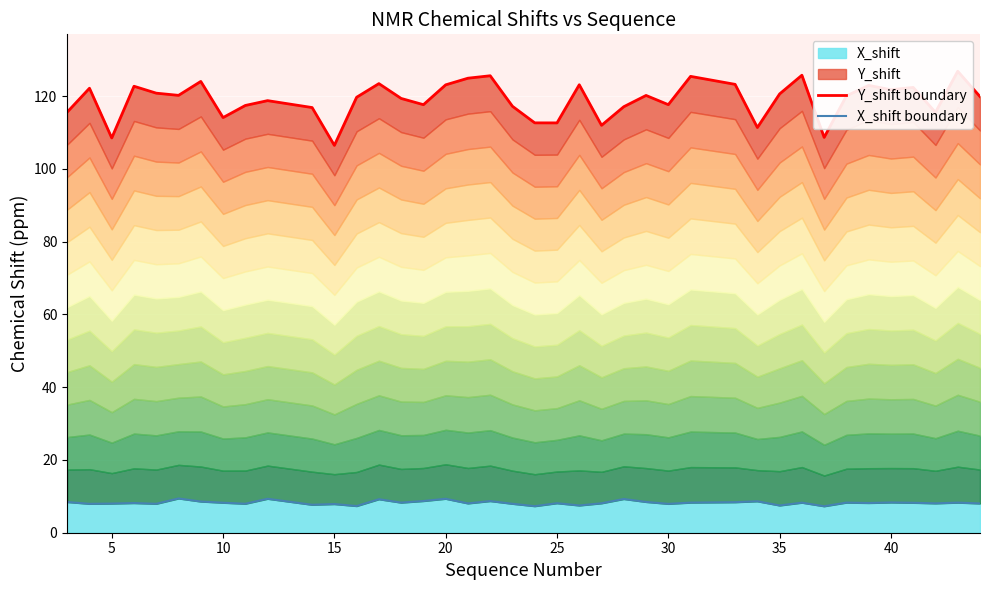

What is the minimum value for X_shift?

7.3